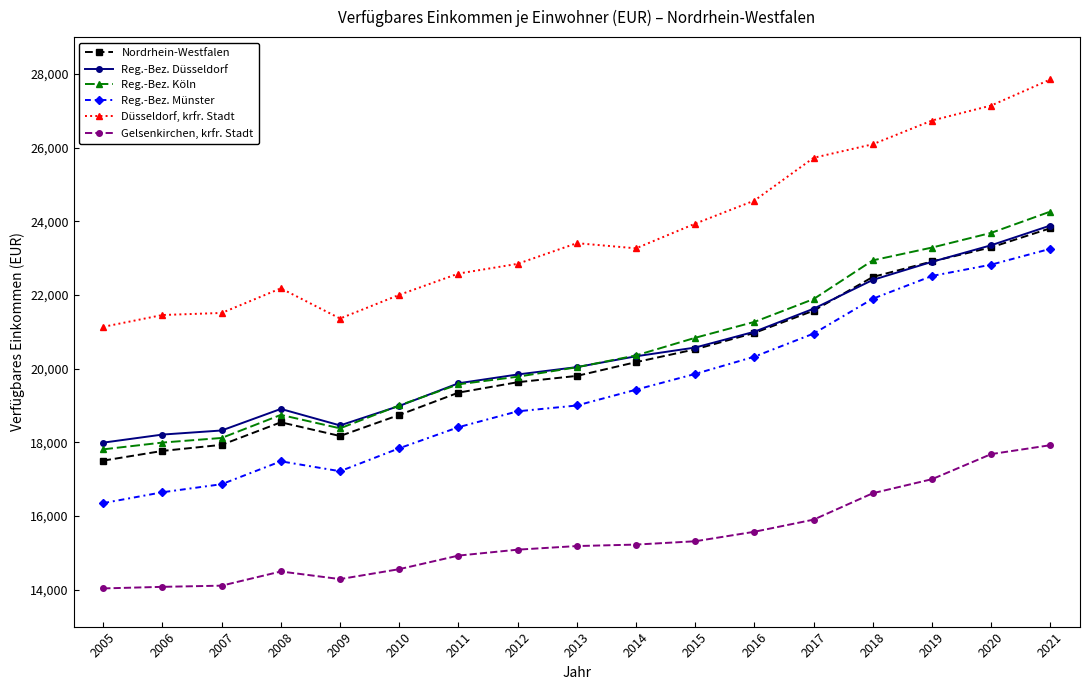

List the series in order of their peak value, lowest first.

Gelsenkirchen, krfr. Stadt, Reg.-Bez. Münster, Nordrhein-Westfalen, Reg.-Bez. Düsseldorf, Reg.-Bez. Köln, Düsseldorf, krfr. Stadt